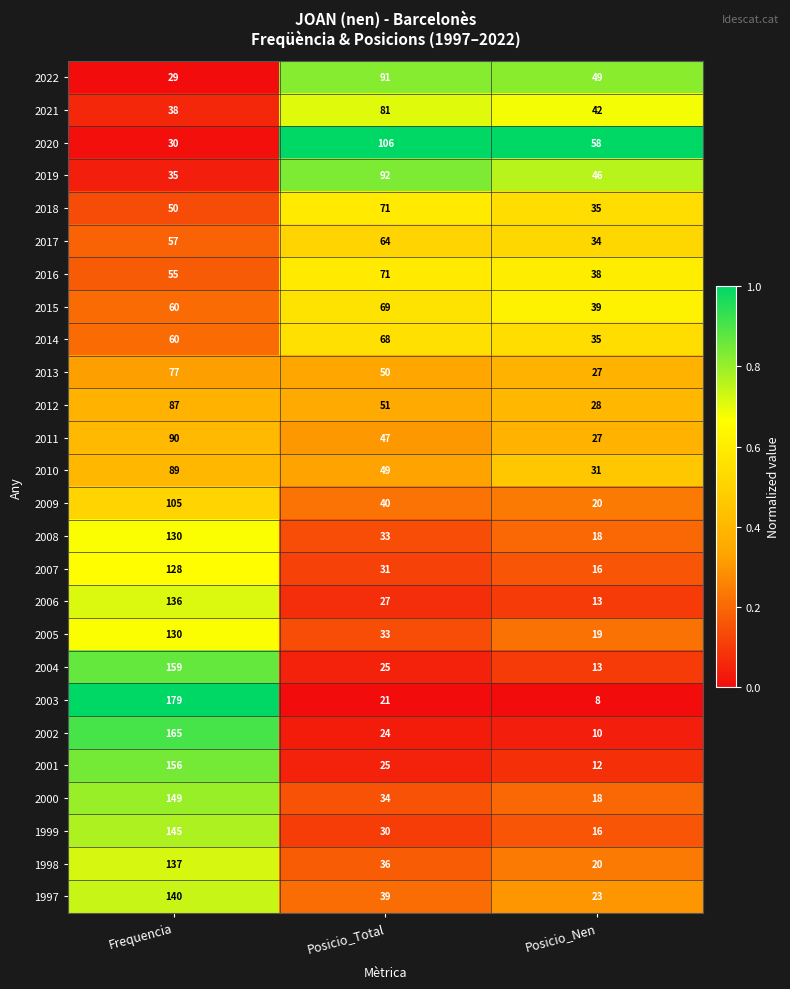

What is the spread (max minus min) of values at Posicio_Total?

85